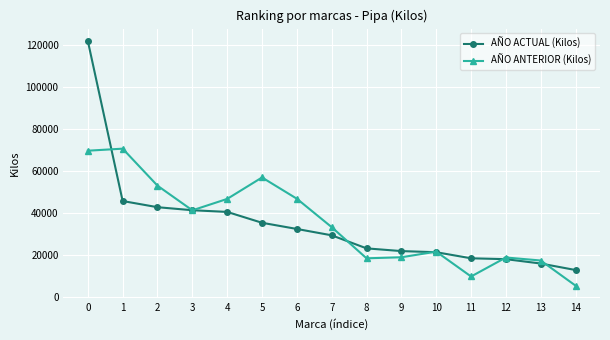

The value of AÑO ACTUAL (Kilos) at 6 is 51213. True or false?

False